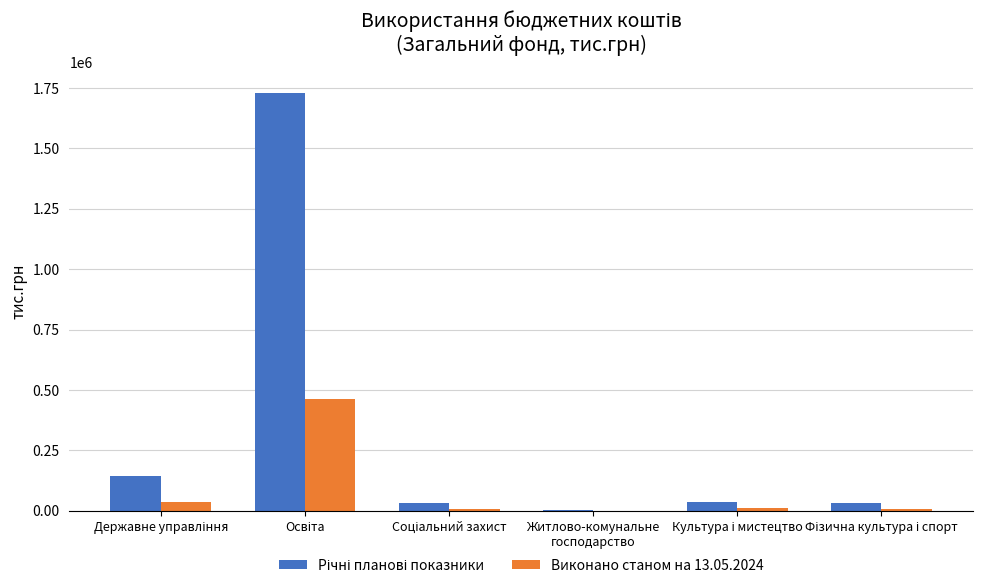

List the series in order of their overall mean, lowest first.

Виконано станом на 13.05.2024, Річні планові показники